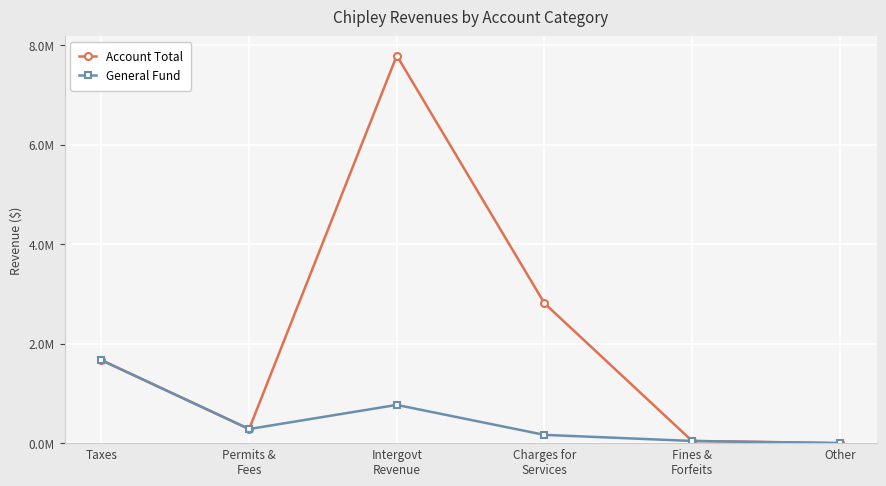

Is the value of Account Total at Intergovt
Revenue greater than the value of General Fund at Permits &
Fees?

Yes